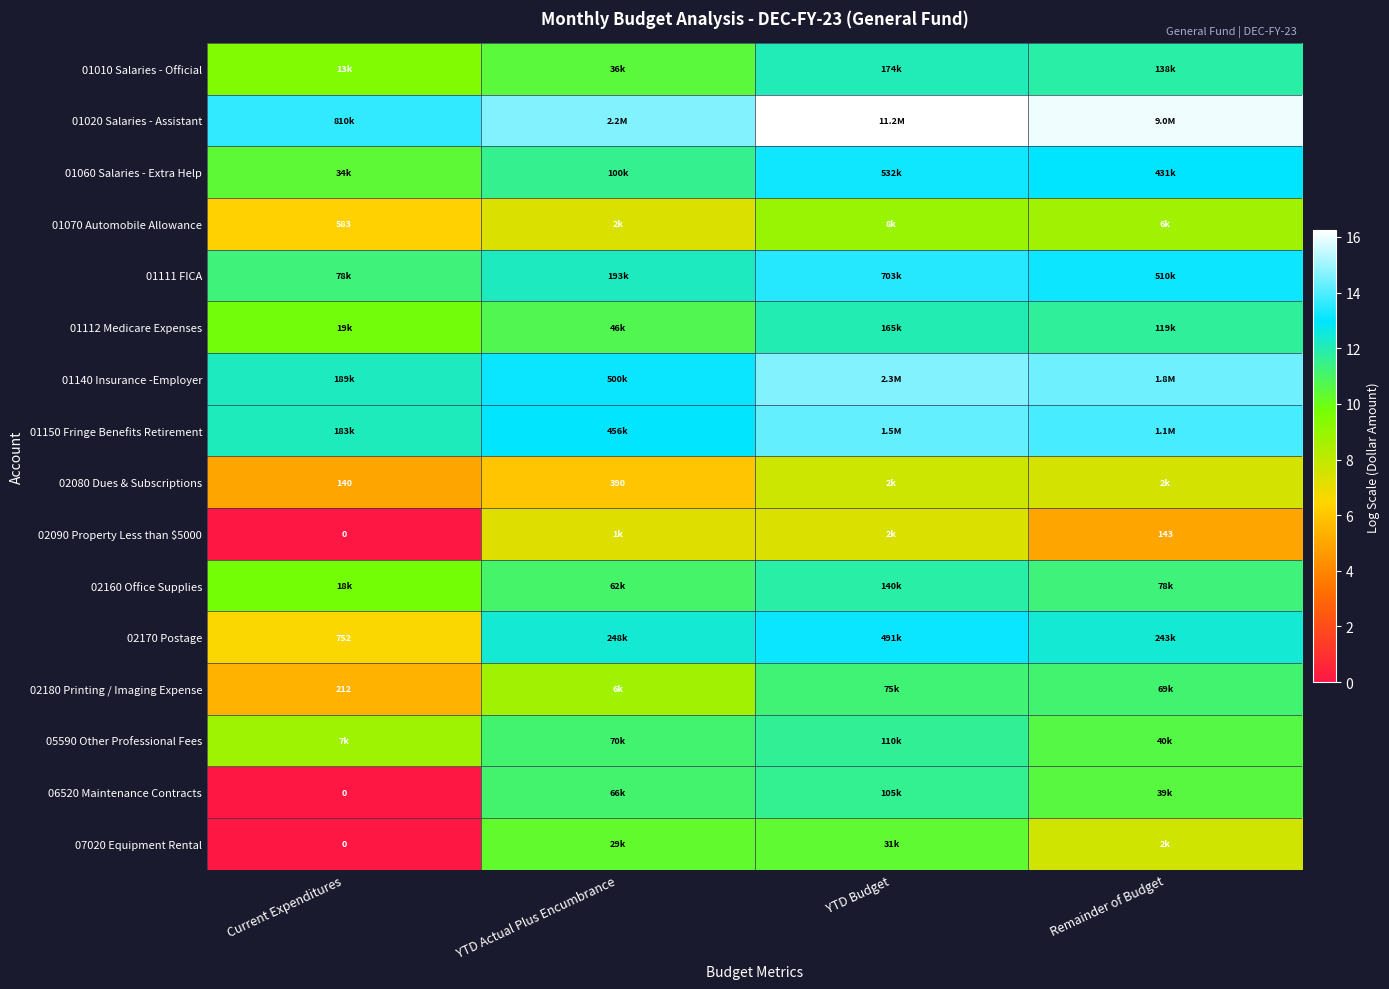

True or false: 07020 Equipment Rental has a value of 7.2 at YTD Budget.

False